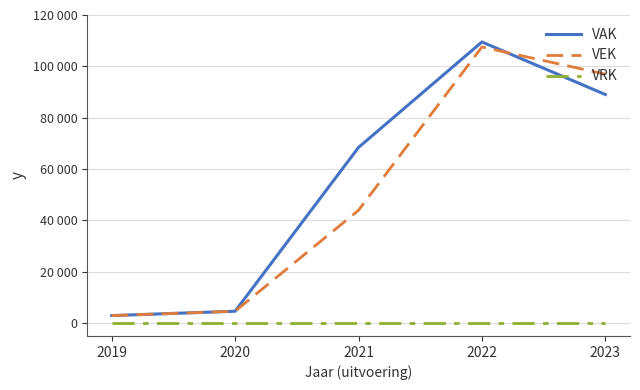

Which series has the largest range (max minus min)?

VAK